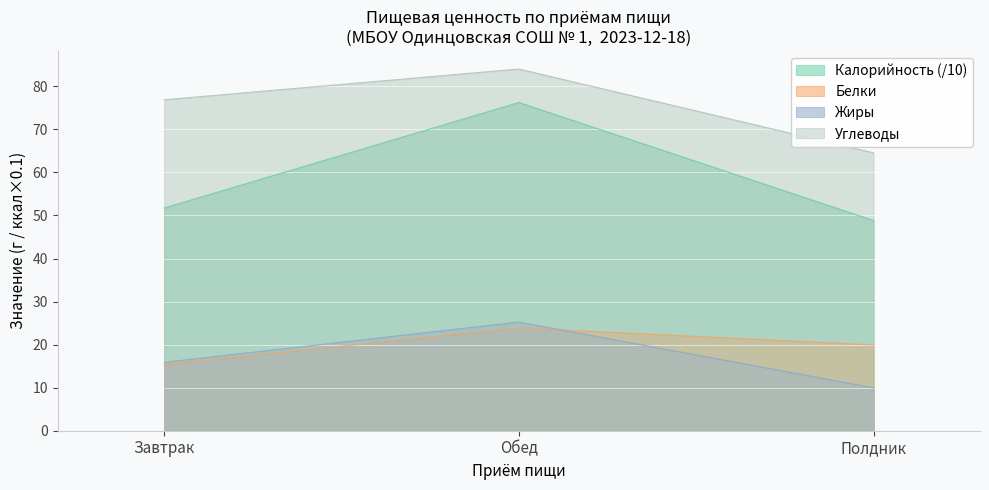

At which label is Калорийность closest to 62?

Завтрак